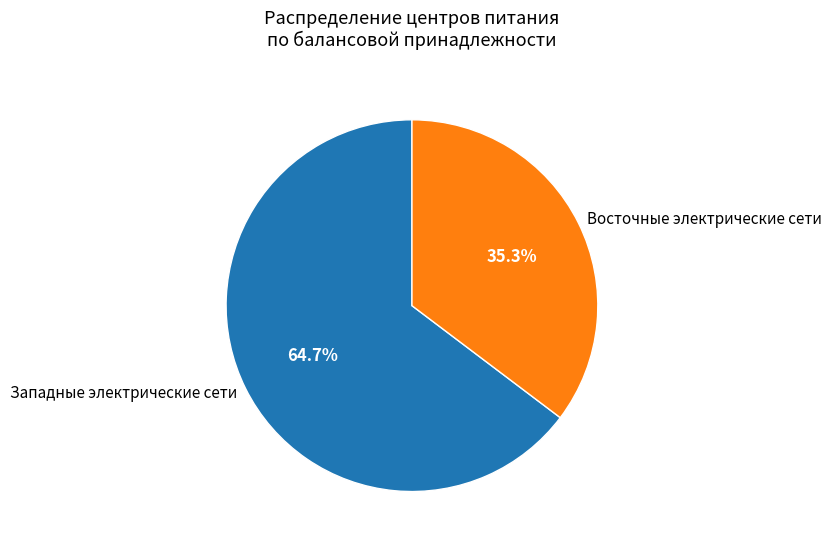

True or false: Восточные электрические сети accounts for 26% of the total.

False